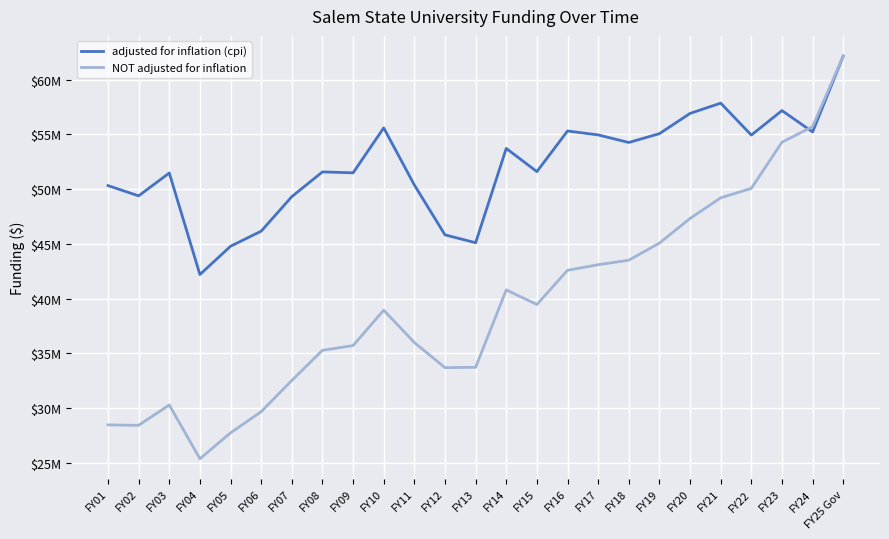

At which category is the sum across all series the highest?

FY25 Gov